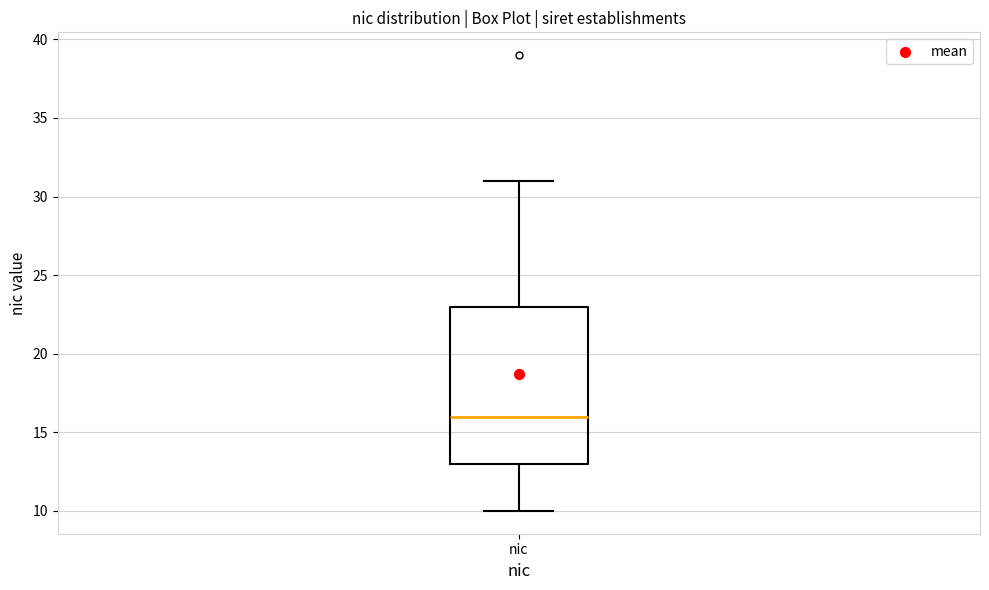

Transcribe this box plot: give where the median line is, the range the box spans, and where the two whiskers end, as read against the y-axis. The values are not printed on the chart, so give them approximately, as read against the axis.

median 16, box 13 to 23, whiskers 10 to 31